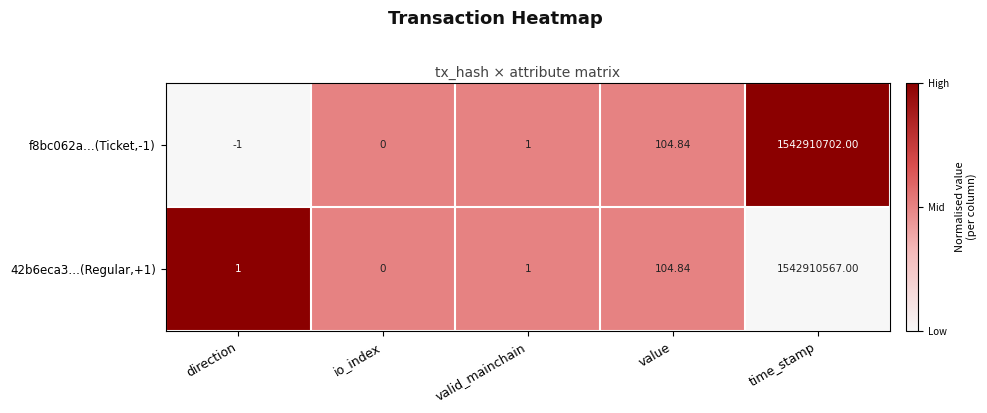

At which label is f8bc062a…(Ticket,-1) closest to 771455350?

value